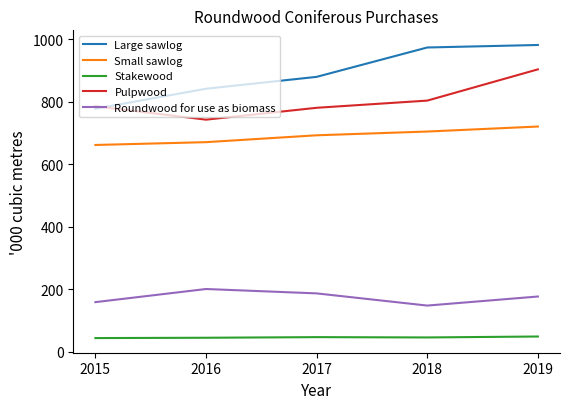

What is the difference between the Pulpwood values at 2017 and 2019?

123